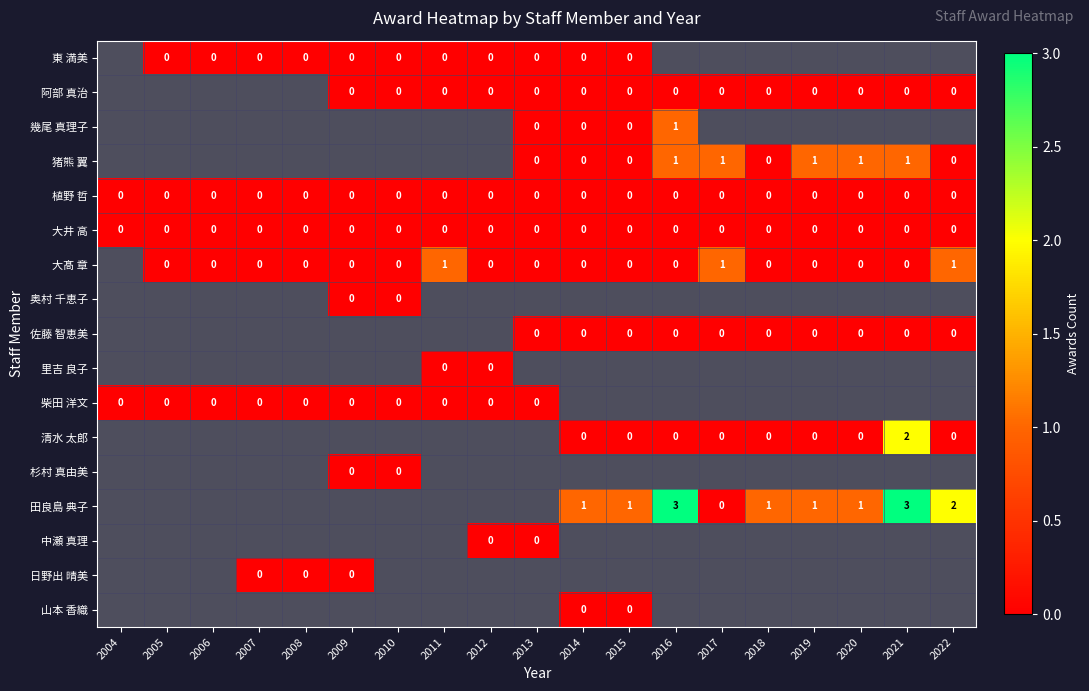

The 幾尾 真理子 series shows 1 at 2016. True or false?

True